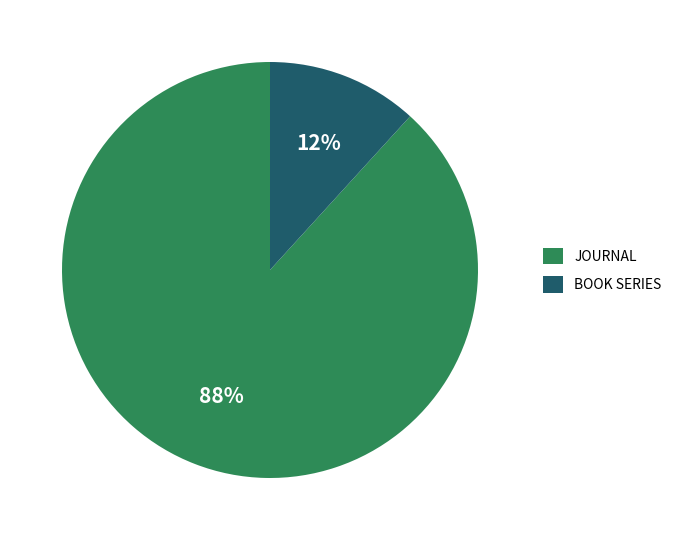

Does any single category account for the majority?

Yes